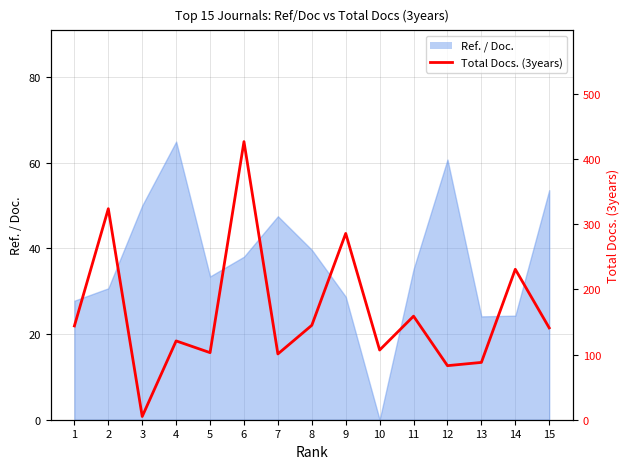

What is the difference between the values at 13 and 14?

143